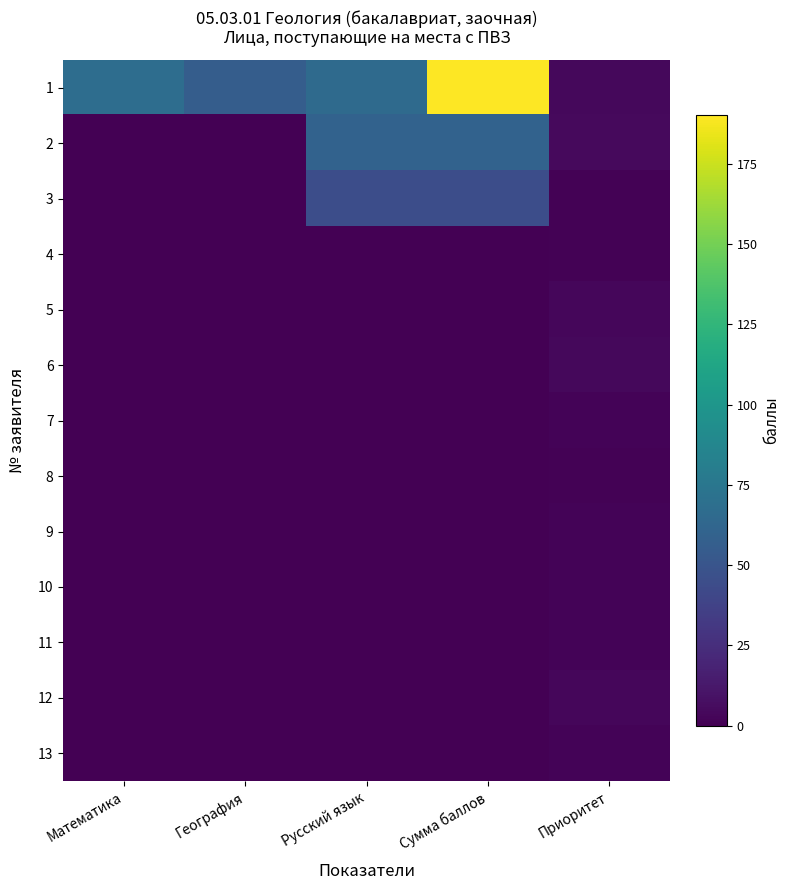

Reading left to right, list all the values displayed in this chart.

1: Математика=68	География=56	Русский язык=66	Сумма баллов=190	Приоритет=4
2: Математика=0	География=0	Русский язык=60	Сумма баллов=60	Приоритет=5
3: Математика=0	География=0	Русский язык=45	Сумма баллов=45	Приоритет=1
4: Математика=0	География=0	Русский язык=0	Сумма баллов=0	Приоритет=1
5: Математика=0	География=0	Русский язык=0	Сумма баллов=0	Приоритет=3
6: Математика=0	География=0	Русский язык=0	Сумма баллов=0	Приоритет=4
7: Математика=0	География=0	Русский язык=0	Сумма баллов=0	Приоритет=2
8: Математика=0	География=0	Русский язык=0	Сумма баллов=0	Приоритет=1
9: Математика=0	География=0	Русский язык=0	Сумма баллов=0	Приоритет=2
10: Математика=0	География=0	Русский язык=0	Сумма баллов=0	Приоритет=2
11: Математика=0	География=0	Русский язык=0	Сумма баллов=0	Приоритет=2
12: Математика=0	География=0	Русский язык=0	Сумма баллов=0	Приоритет=3
13: Математика=0	География=0	Русский язык=0	Сумма баллов=0	Приоритет=2